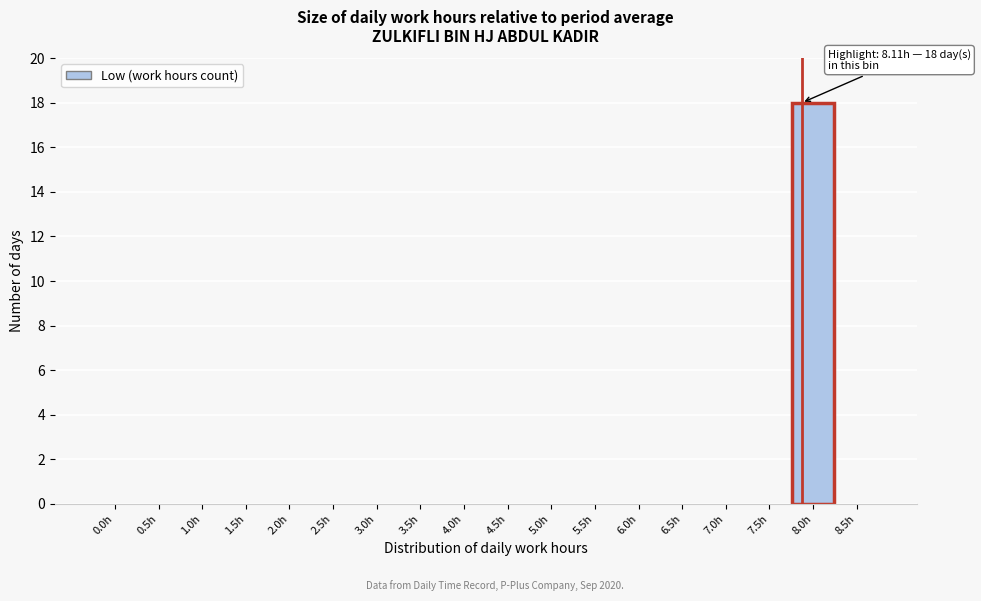

Reading left to right, extract all data points from this chart.

0.0h=0	0.5h=0	1.0h=0	1.5h=0	2.0h=0	2.5h=0	3.0h=0	3.5h=0	4.0h=0	4.5h=0	5.0h=0	5.5h=0	6.0h=0	6.5h=0	7.0h=0	7.5h=0	8.0h=18	8.5h=0